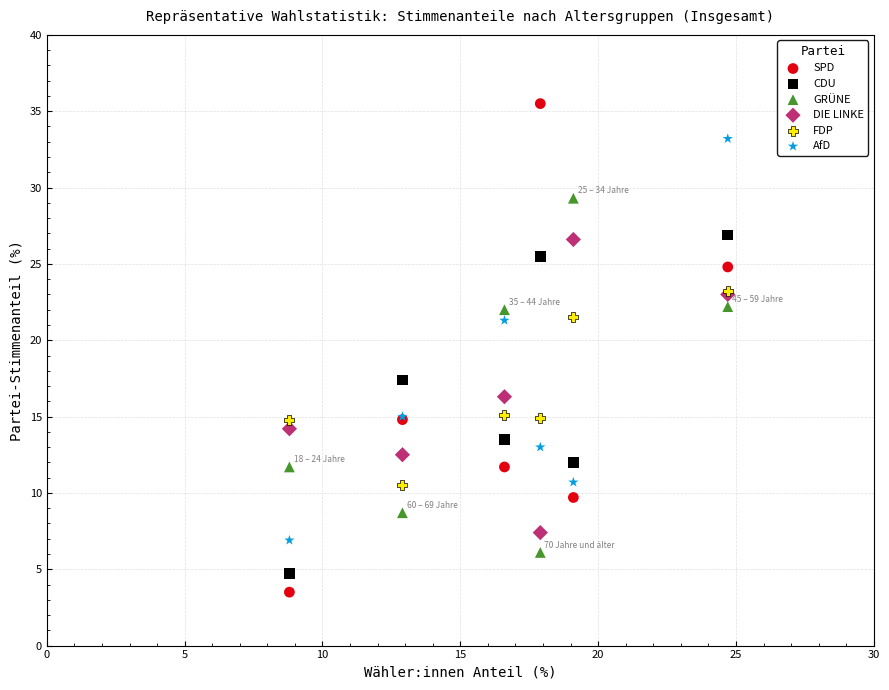

Across all series, what Y value is closest to 19?

17.4